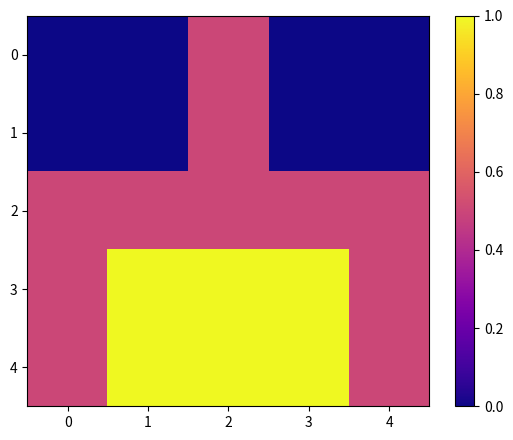

Reading right to left, extract all data points from this chart.

0: 4=0.0	3=0.0	2=0.5	1=0.0	0=0.0
1: 4=0.0	3=0.0	2=0.5	1=0.0	0=0.0
2: 4=0.5	3=0.5	2=0.5	1=0.5	0=0.5
3: 4=0.5	3=1.0	2=1.0	1=1.0	0=0.5
4: 4=0.5	3=1.0	2=1.0	1=1.0	0=0.5